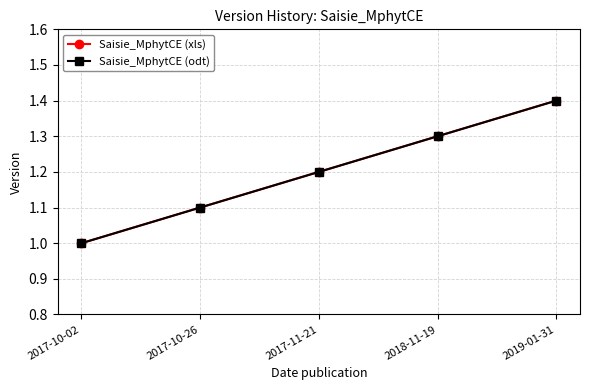

Is this an area chart (filled region under the line)?

No